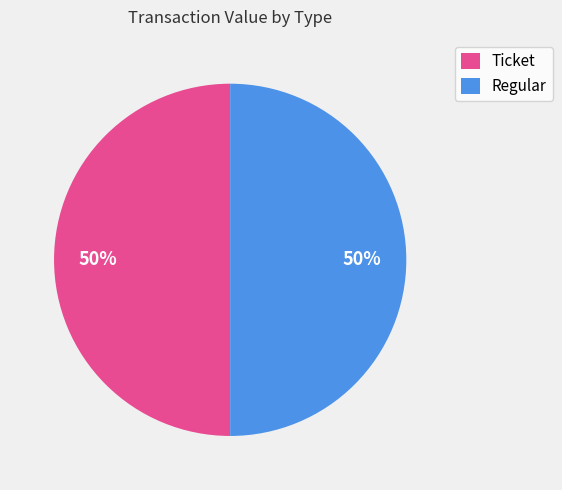

Approximately how many times larger is the value at Regular compared to Ticket?

1.0